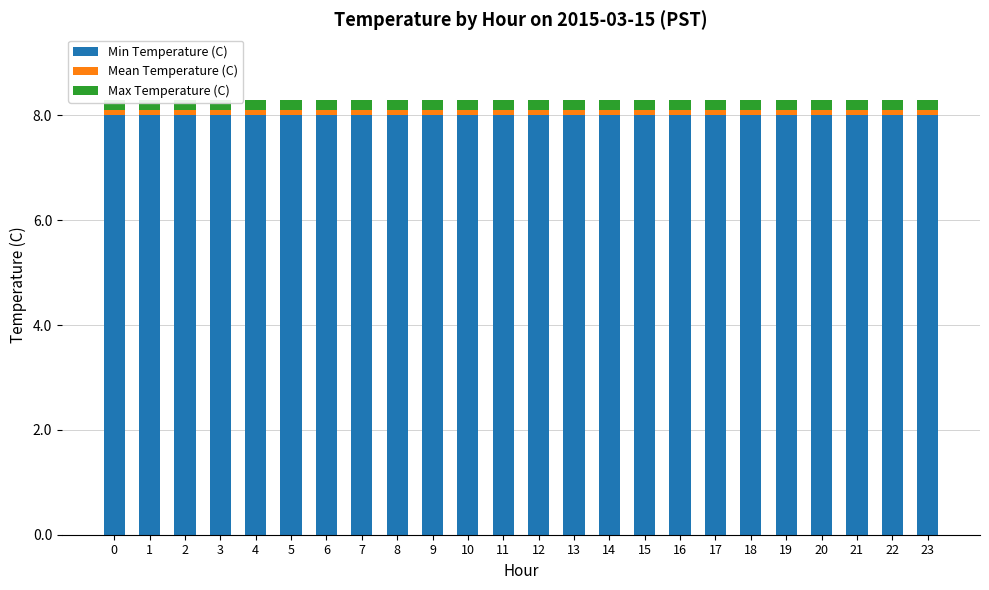

Is the value of Min Temperature (C) at 15 greater than the value of Max Temperature (C) at 15?

Yes